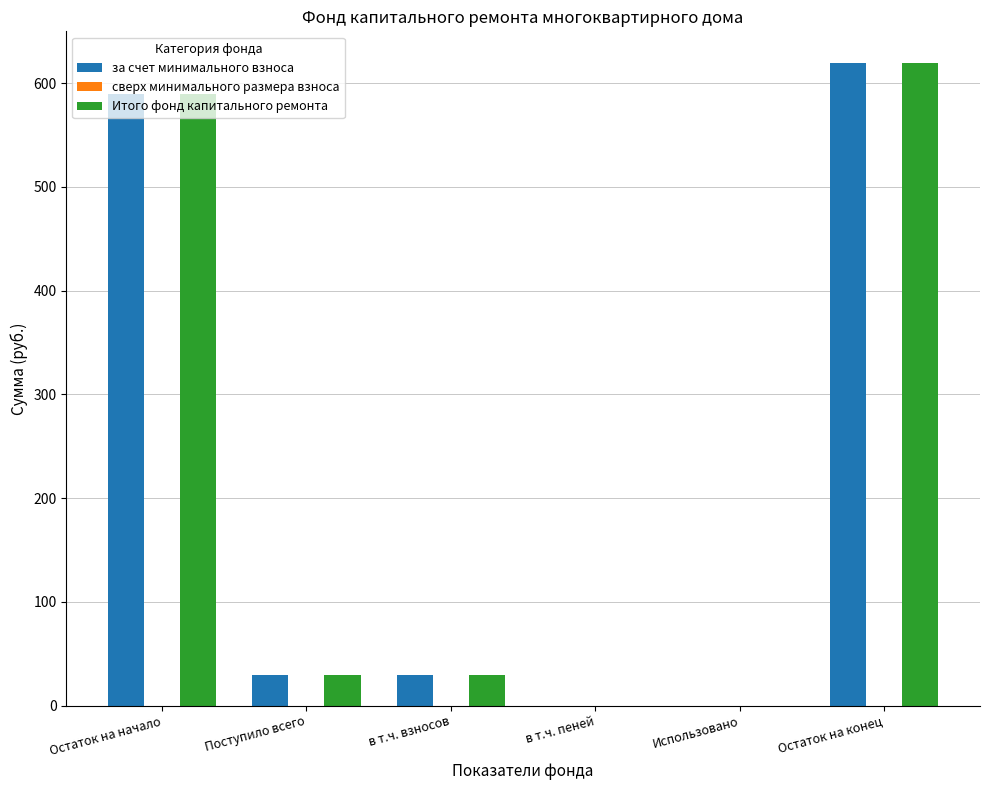

What value does the за счет минимального взноса series have at Поступило всего?

29.6